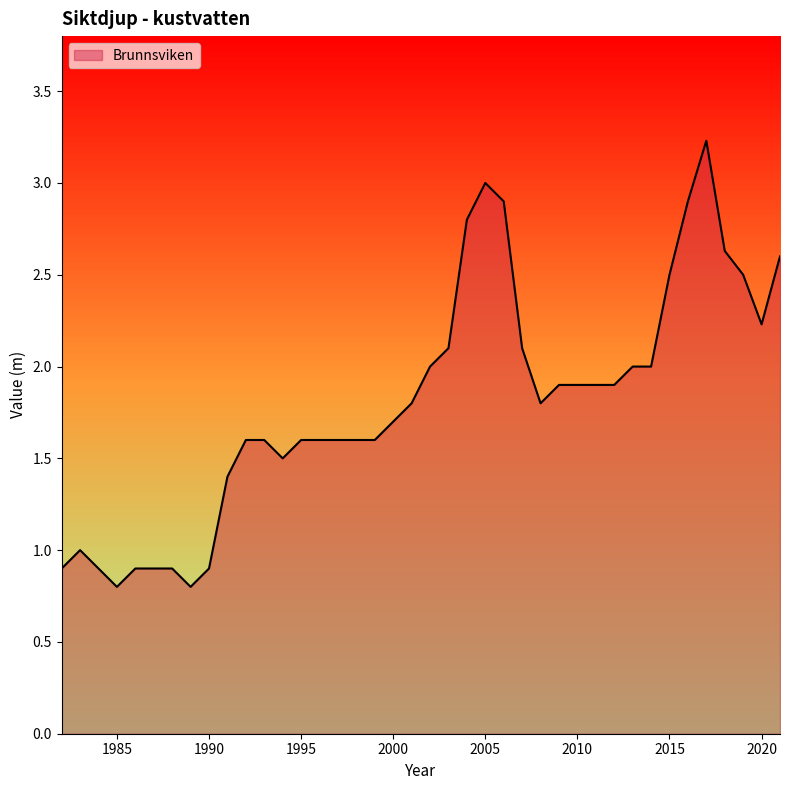

What is the smallest value displayed?

0.8